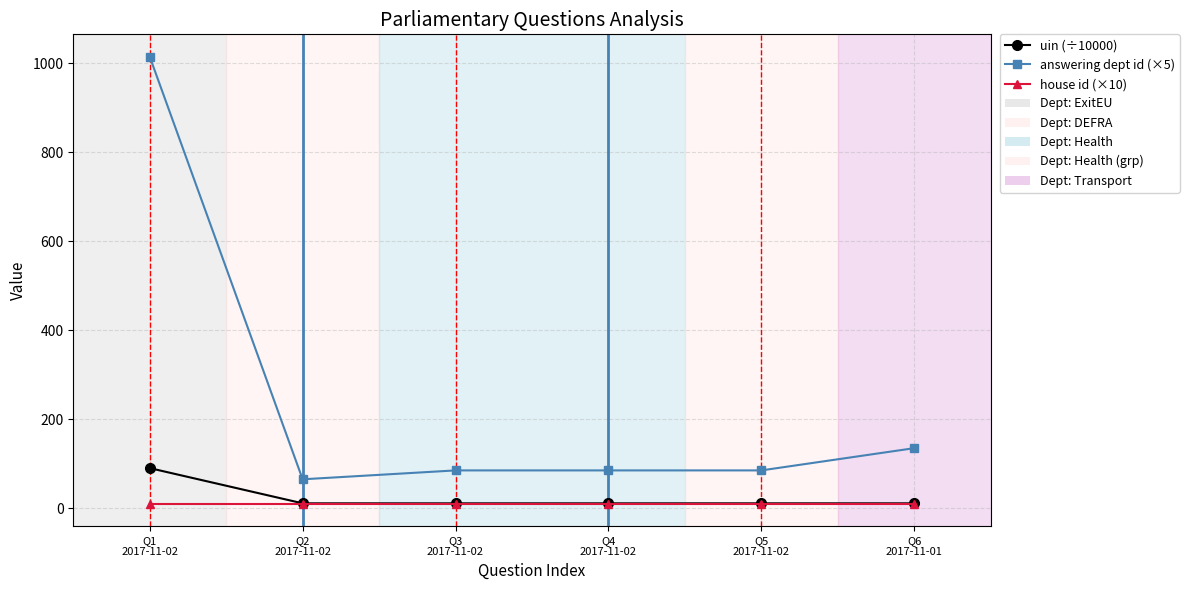

True or false: answering dept id (×5) and house id (×10) cross at least once.

False